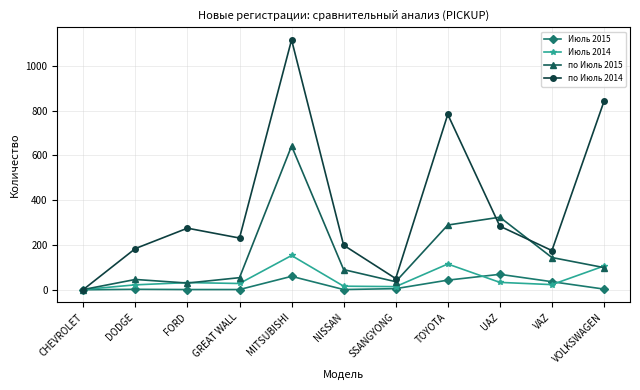

Does the chart have visible grid lines?

Yes